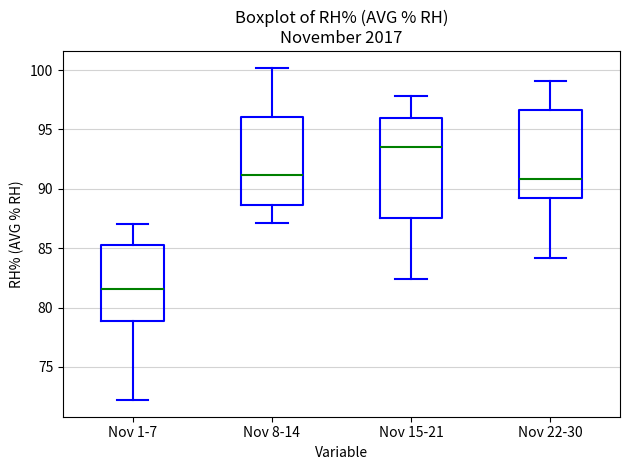

Where does the upper whisker of the box for Nov 8-14 end on the y-axis? The values are not printed on the chart, so give them approximately, as read against the axis.

100.0